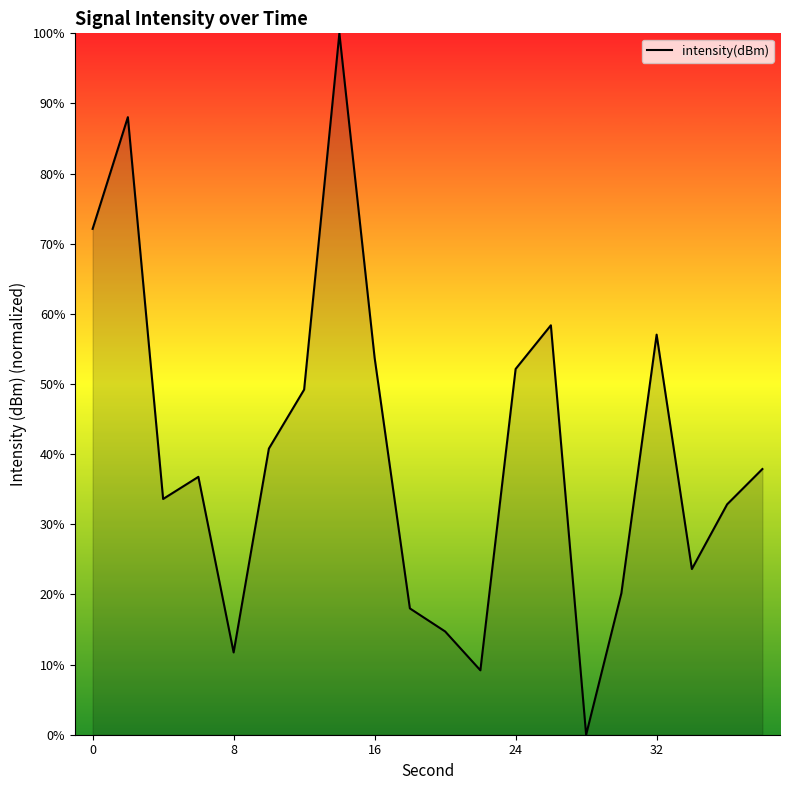

How many lines are shown in the chart?

1